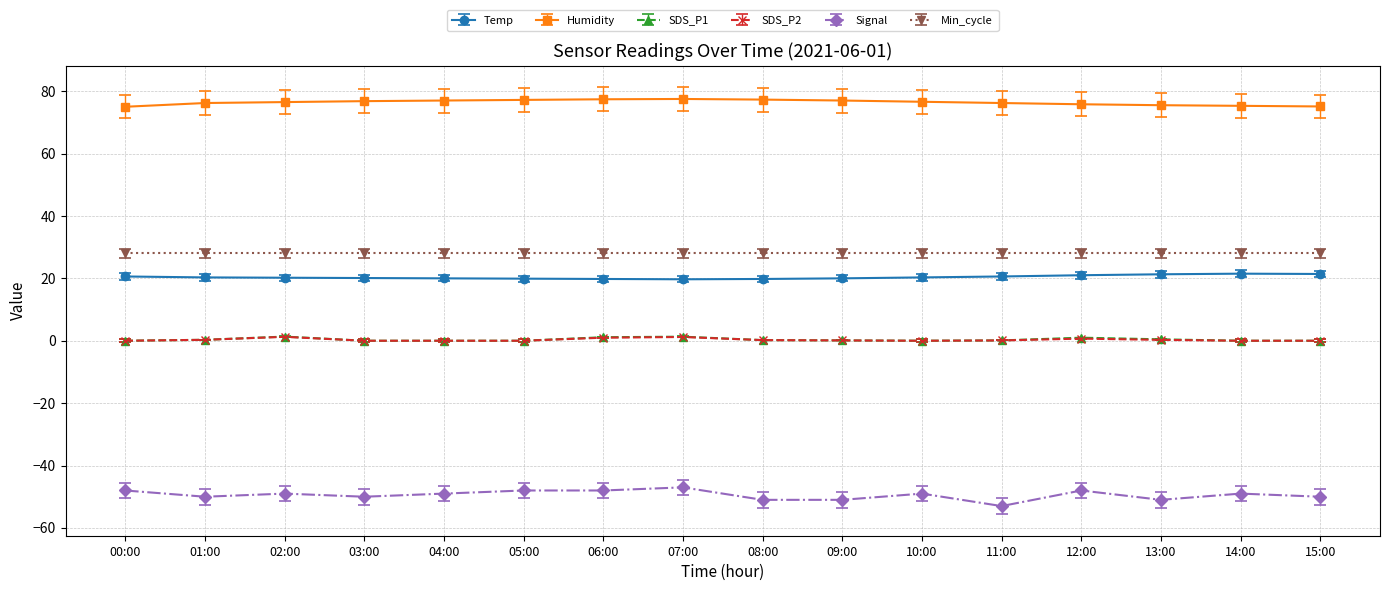

True or false: Signal and SDS_P2 cross at least once.

False